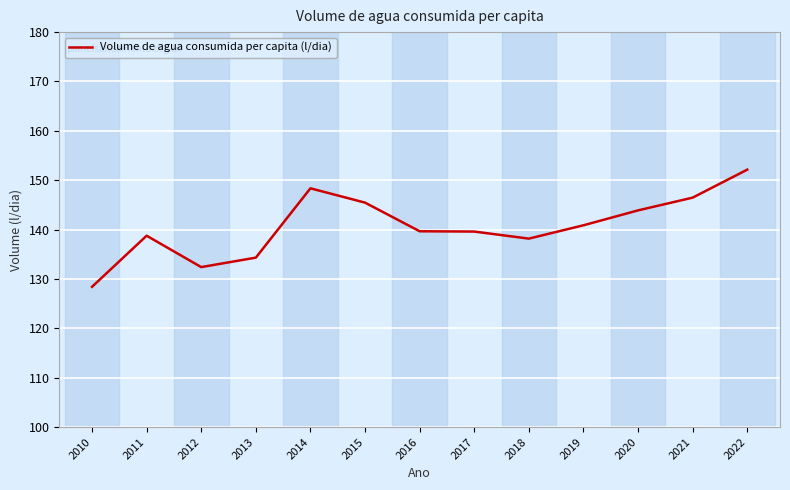

What is the difference between the values at 2011 and 2017?

0.8